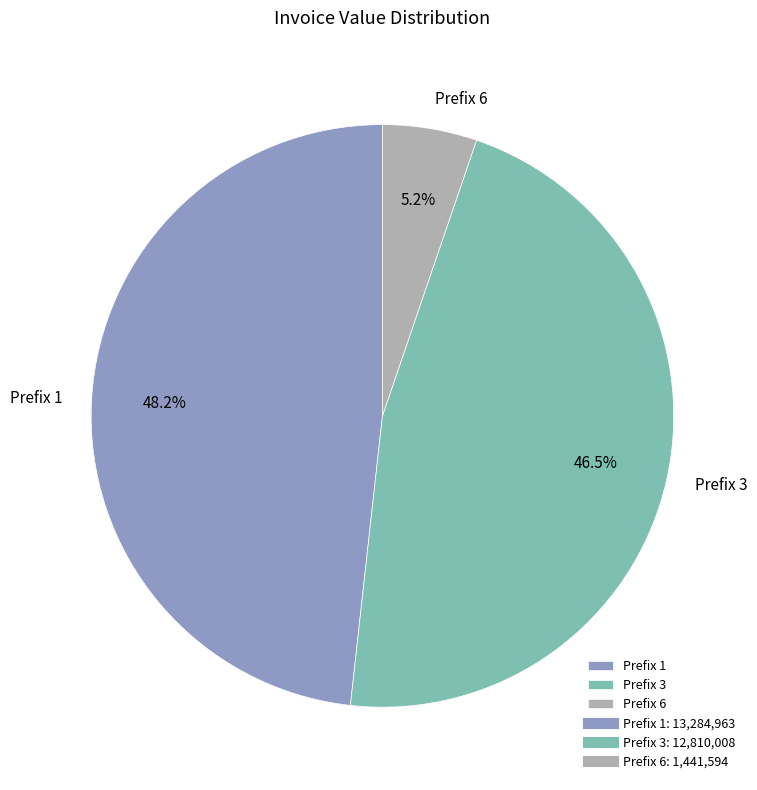

Between Prefix 1 and Prefix 3, which is larger?

Prefix 1